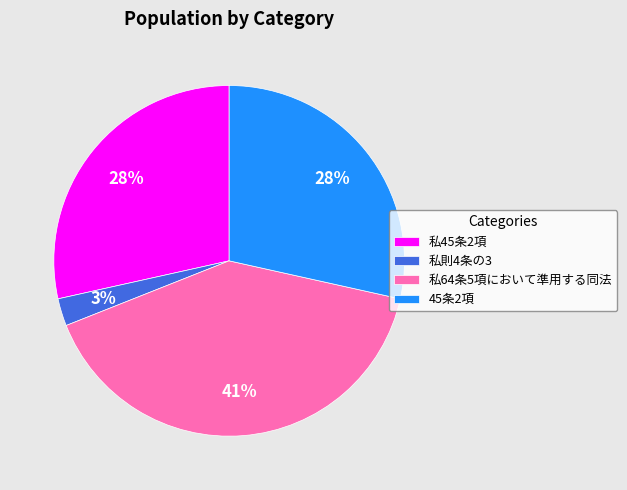

Which has a higher value, 45条2項 or 私64条5項において準用する同法?

私64条5項において準用する同法